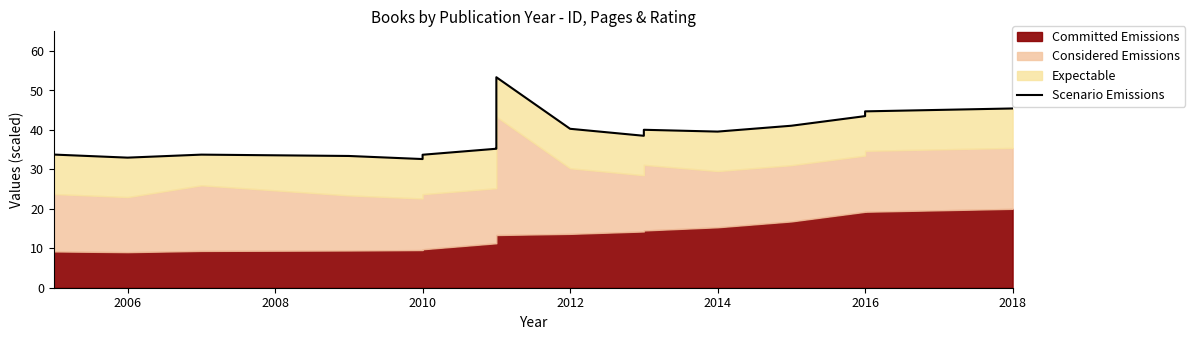

True or false: the data has more than 2 interior local peaks.

True